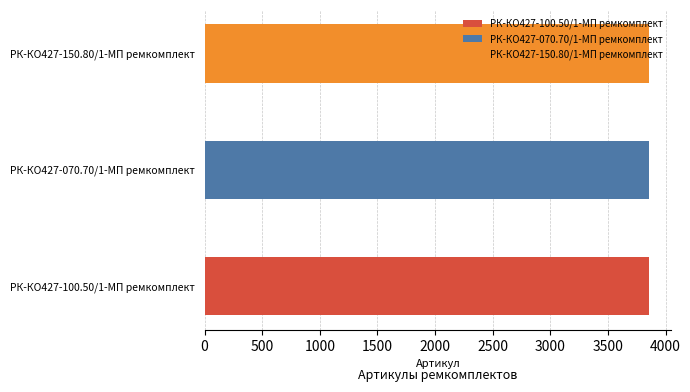

What is the label of the 2nd bar from the right?

РК-КО427-070.70/1-МП ремкомплект